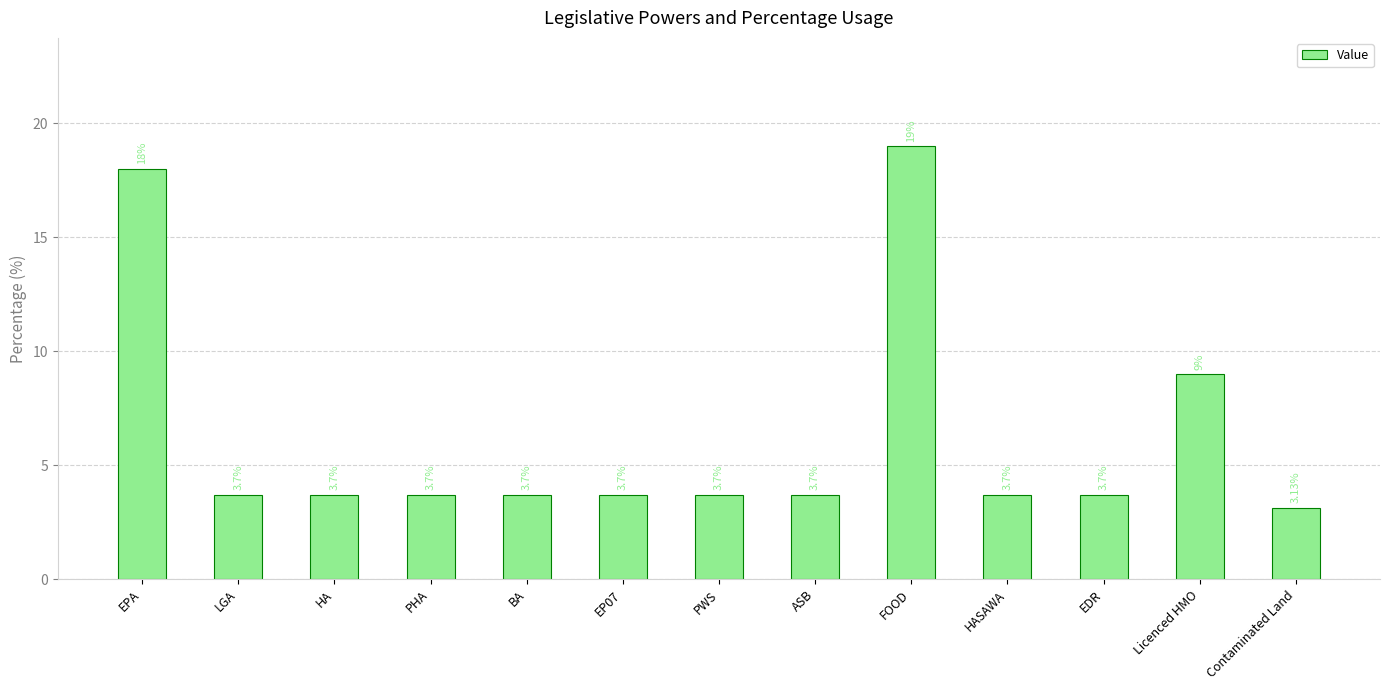

What is the label of the 13th bar from the left?

Contaminated Land